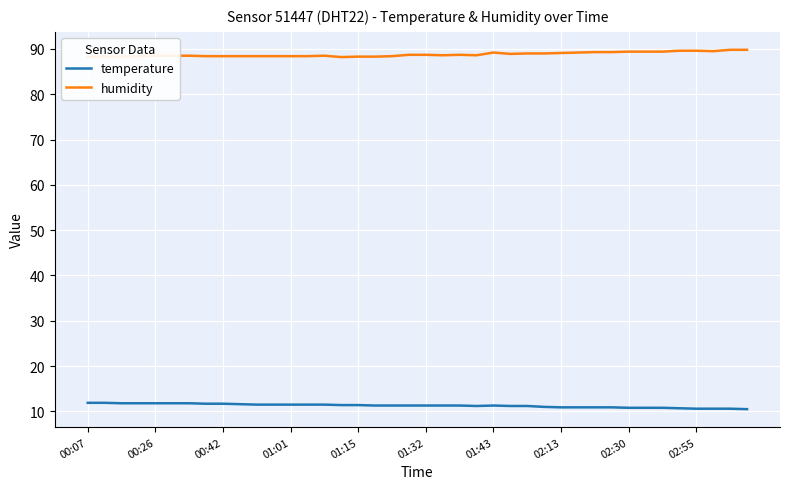

True or false: humidity and temperature cross at least once.

False